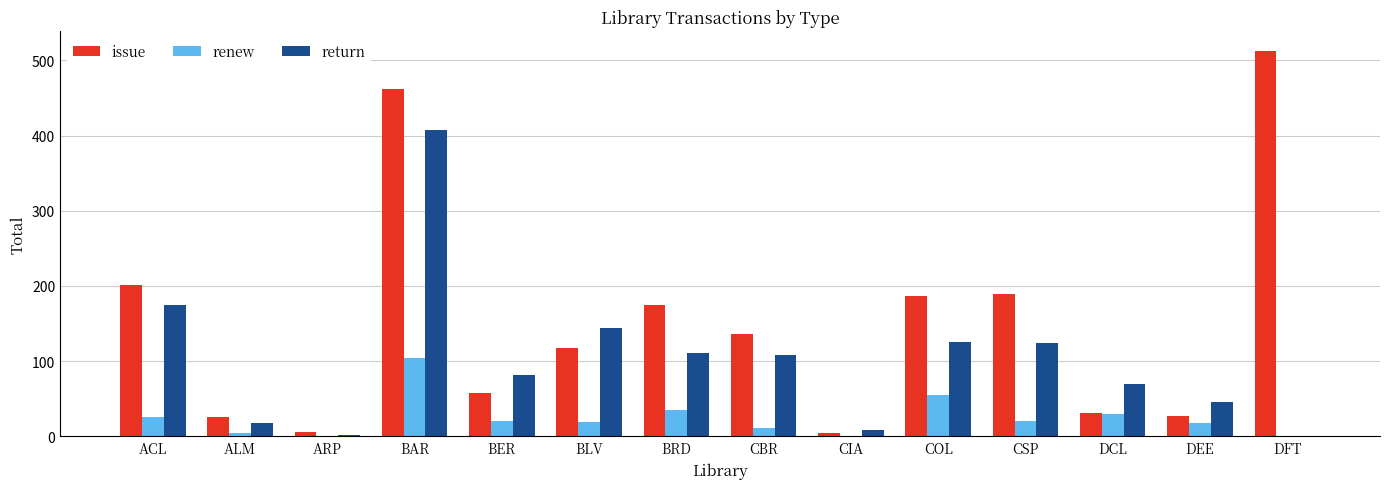

Between ARP and DEE, which series saw the biggest shift?

return